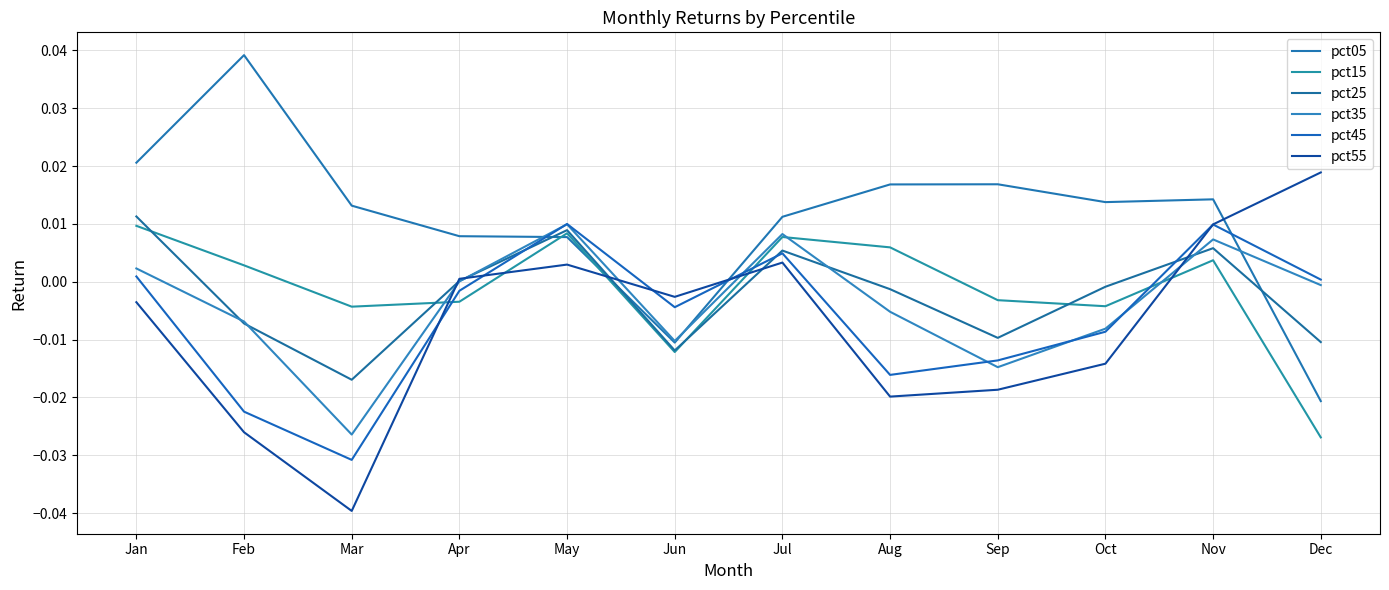

Between Feb and Jul, which is larger?

Feb